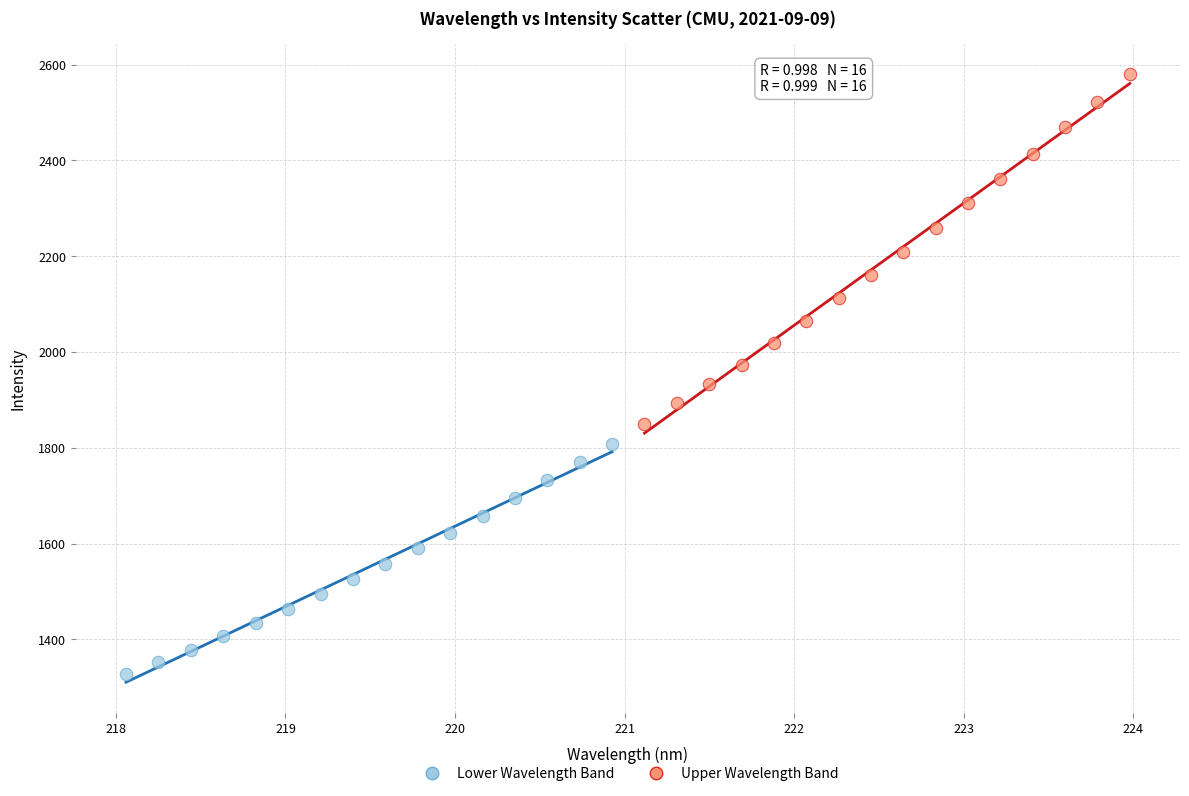

What are all the series names shown in the legend?

Lower Wavelength Band, Upper Wavelength Band